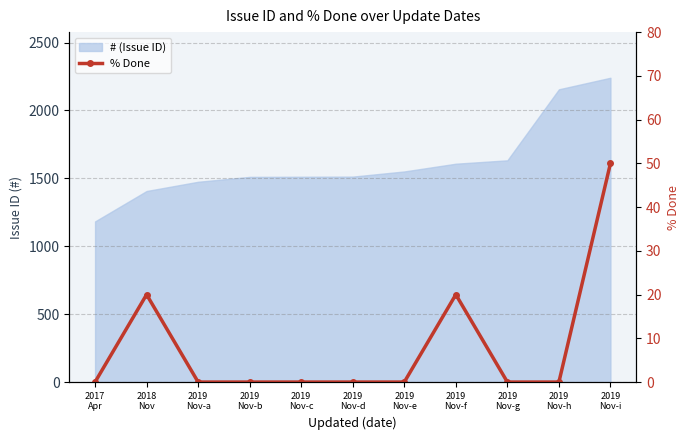

How many interior local peaks (higher than both neighbors) does the data have?

2